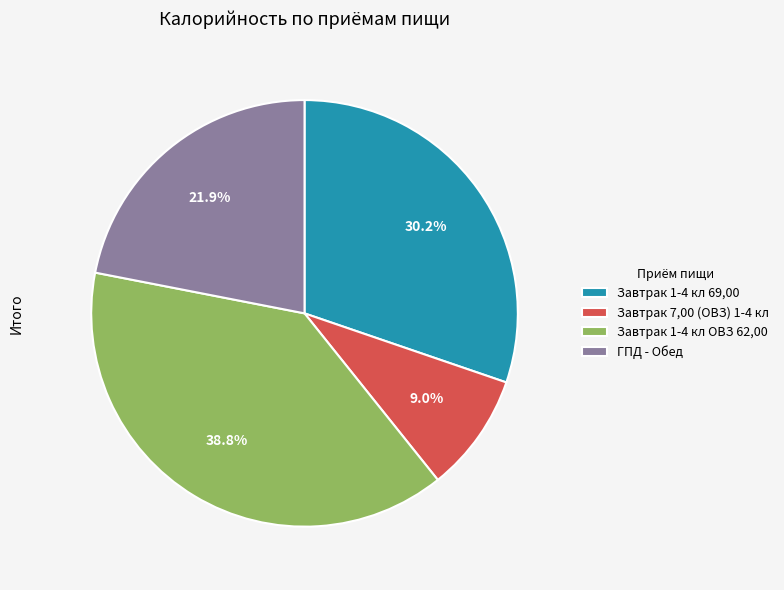

What portion of the pie excludes Завтрак 7,00 (ОВЗ) 1-4 кл?

91.0%